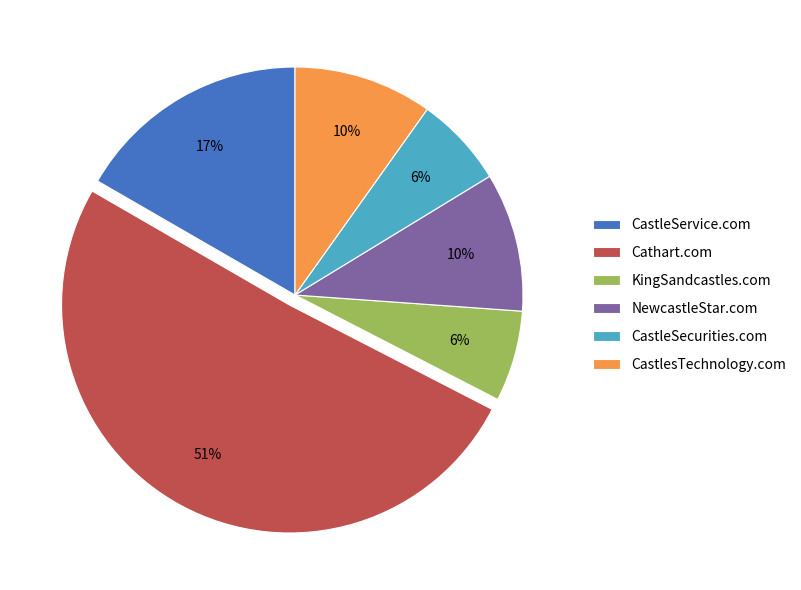

What percentage is the KingSandcastles.com slice, to the nearest percent?

6%